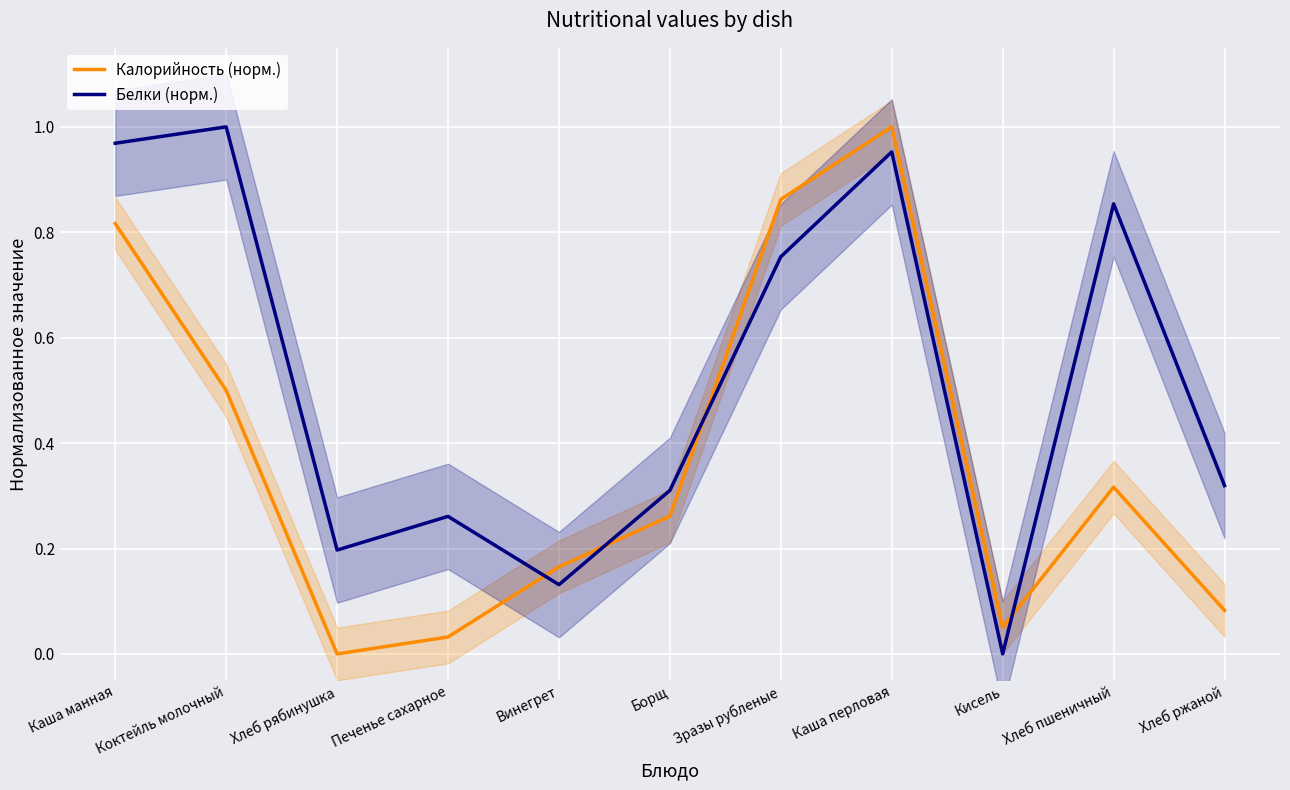

What is the sum of the Белки (норм.) values at Каша манная and Хлеб рябинушка?

1.2